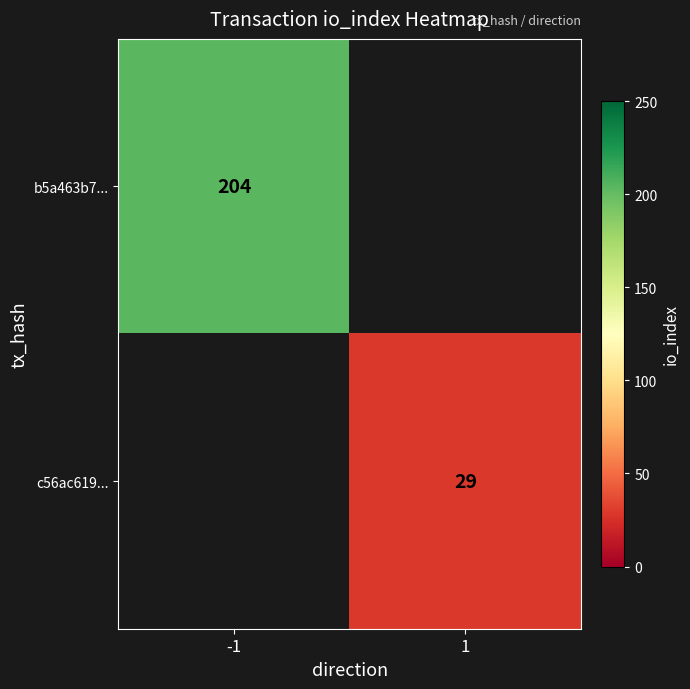

Which label corresponds to the smallest value in the chart?

1